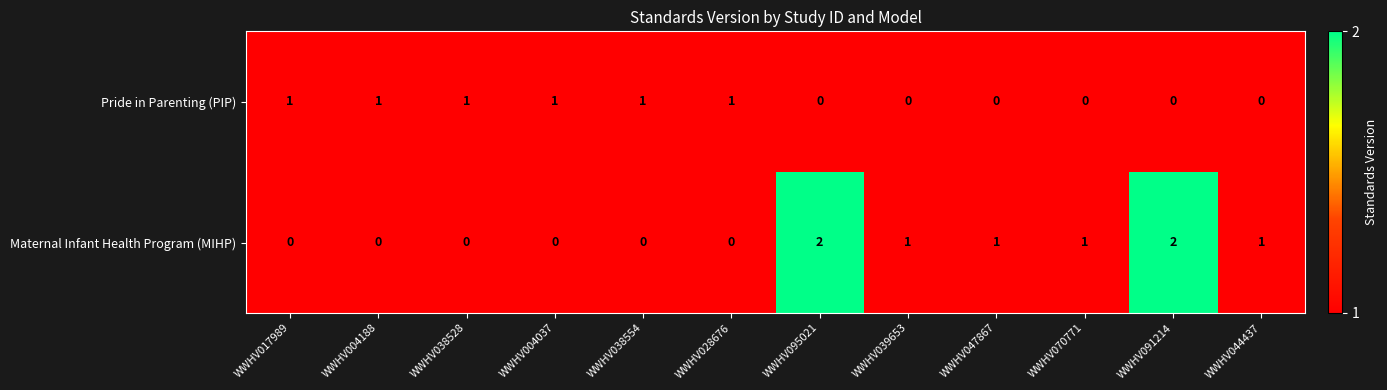

How many series are shown in this chart?

2